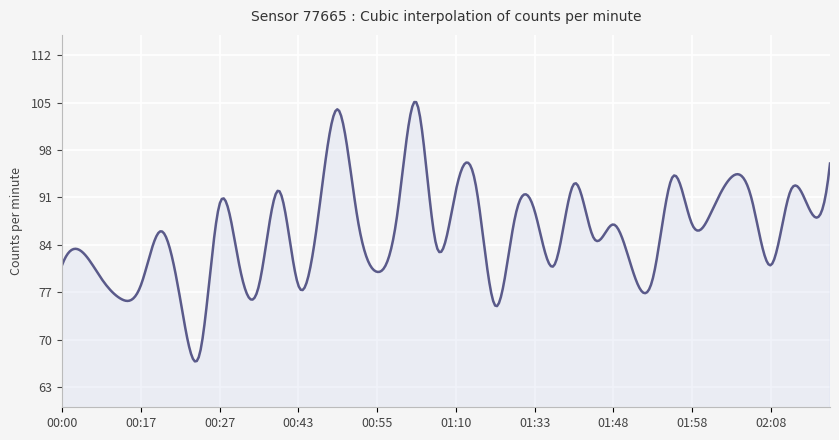

What is the greatest value displayed?

105.1